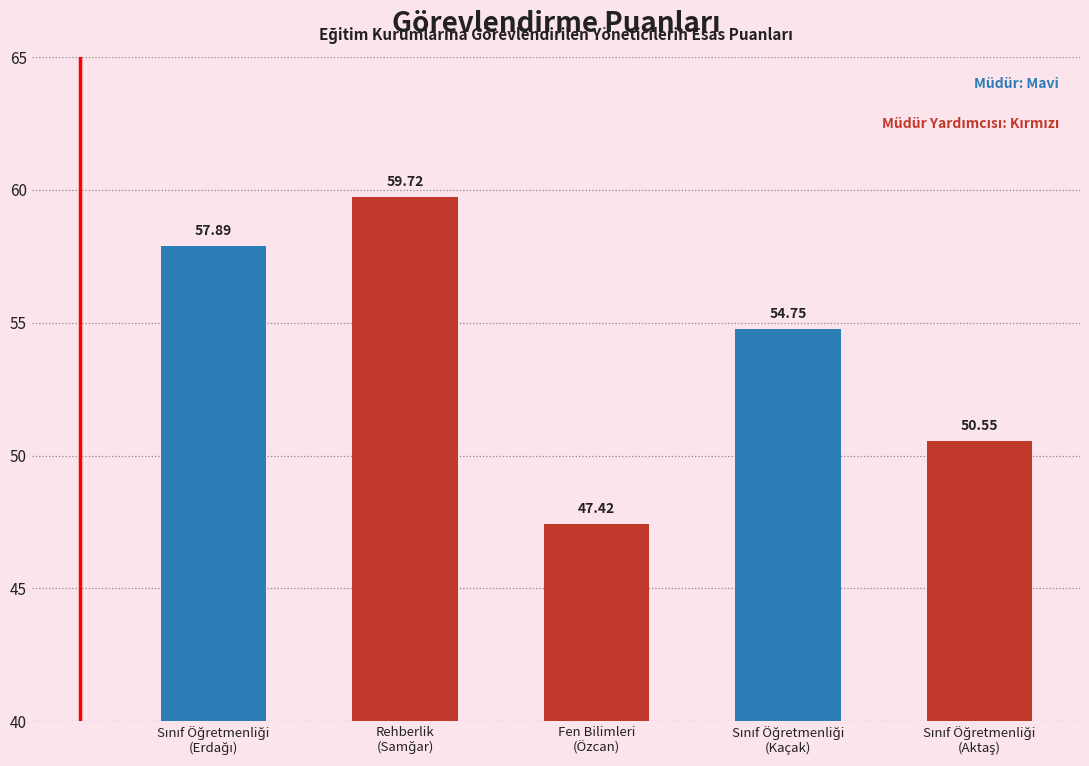

What is the sum of all values?

270.3